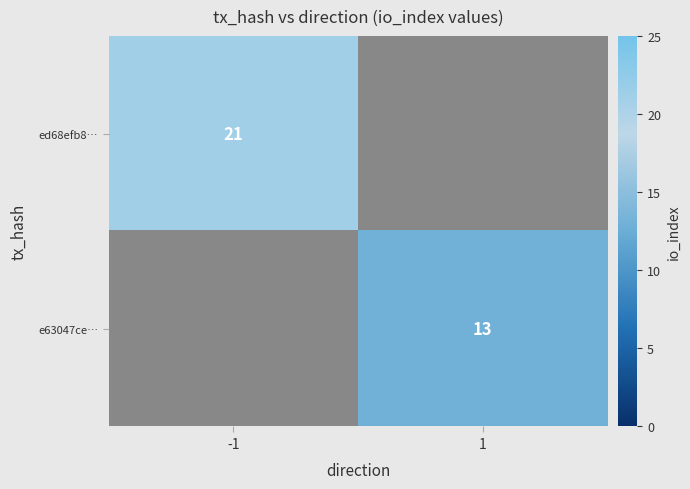

The value of e63047ce… at 1 is 21.6. True or false?

False